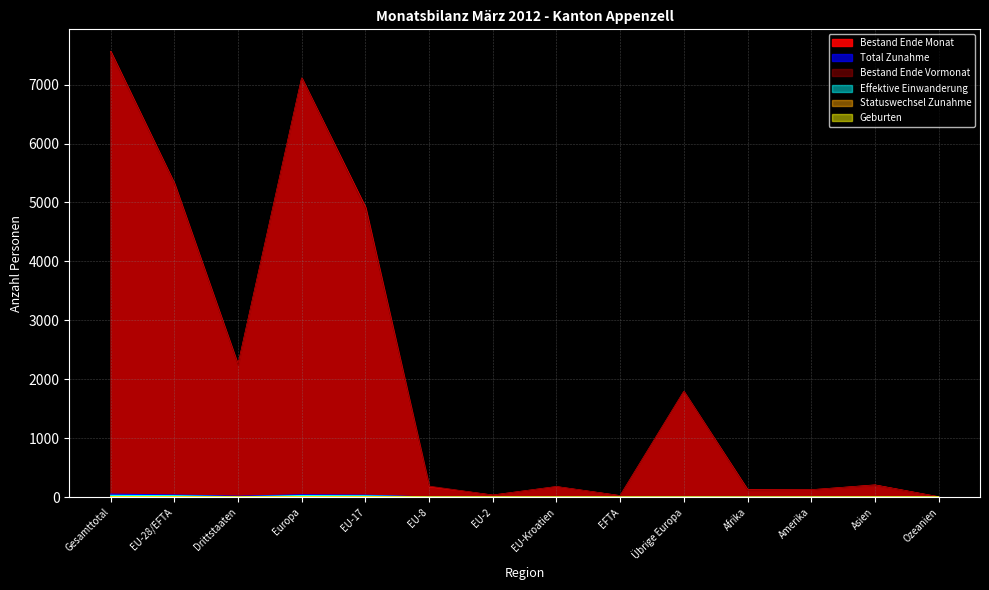

Rank the series by their maximum value, from highest to lowest.

Bestand Ende Monat, Bestand Ende Vormonat, Total Zunahme, Effektive Einwanderung, Statuswechsel Zunahme, Geburten